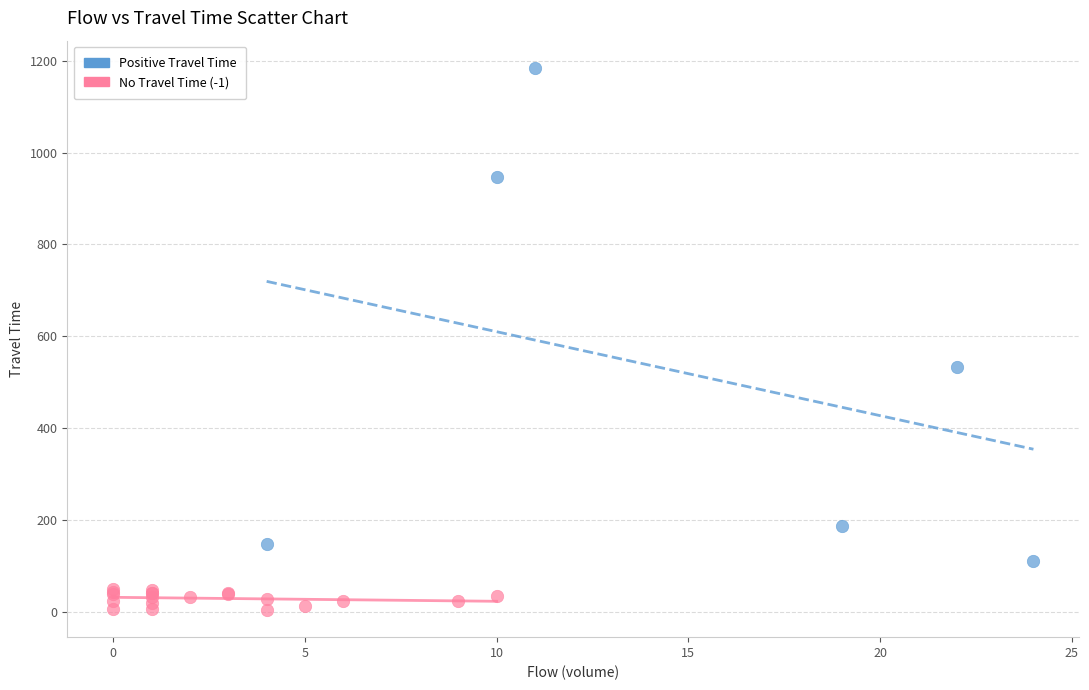

Which series contains the highest Y value?

Positive Travel Time